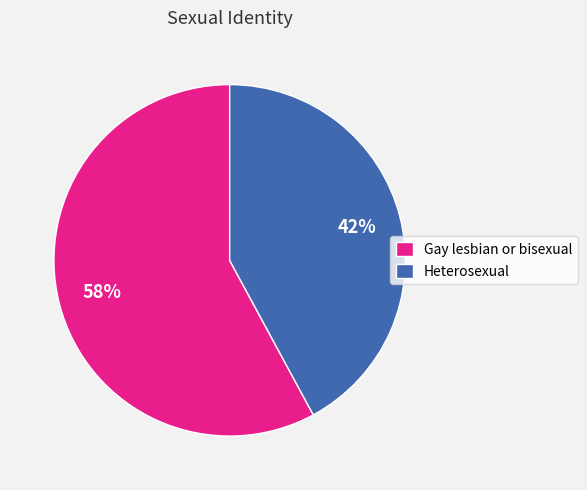

Between Gay lesbian or bisexual and Heterosexual, which is larger?

Gay lesbian or bisexual